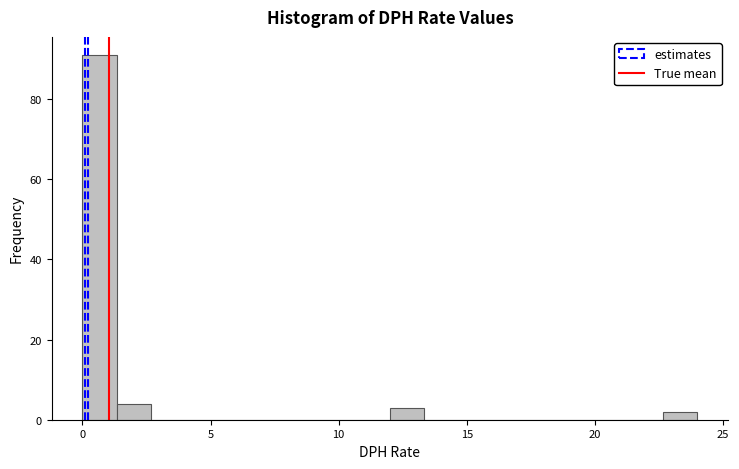

Read against the x-axis, roughly where is the centre of the tallest bar?

0.5